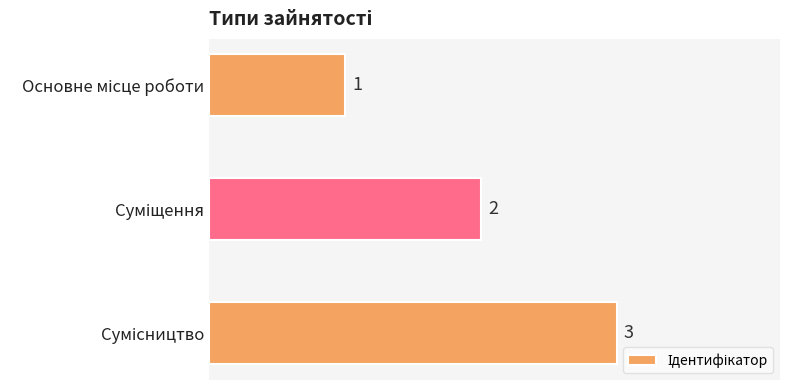

What is the value of the 2nd bar from the top?

2